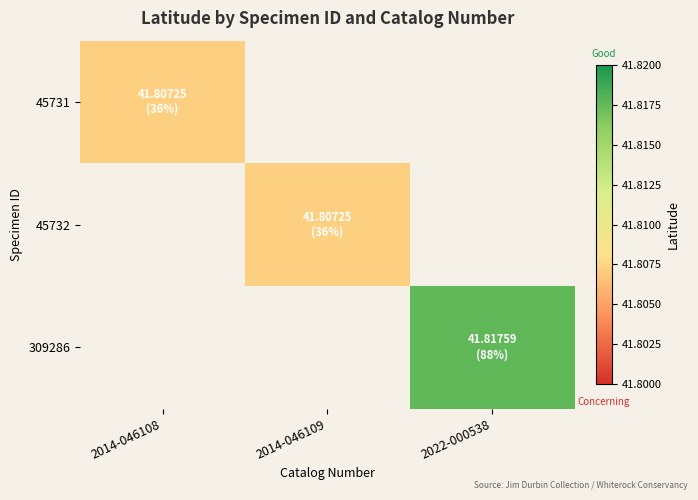

List the series in order of their peak value, lowest first.

45731, 45732, 309286